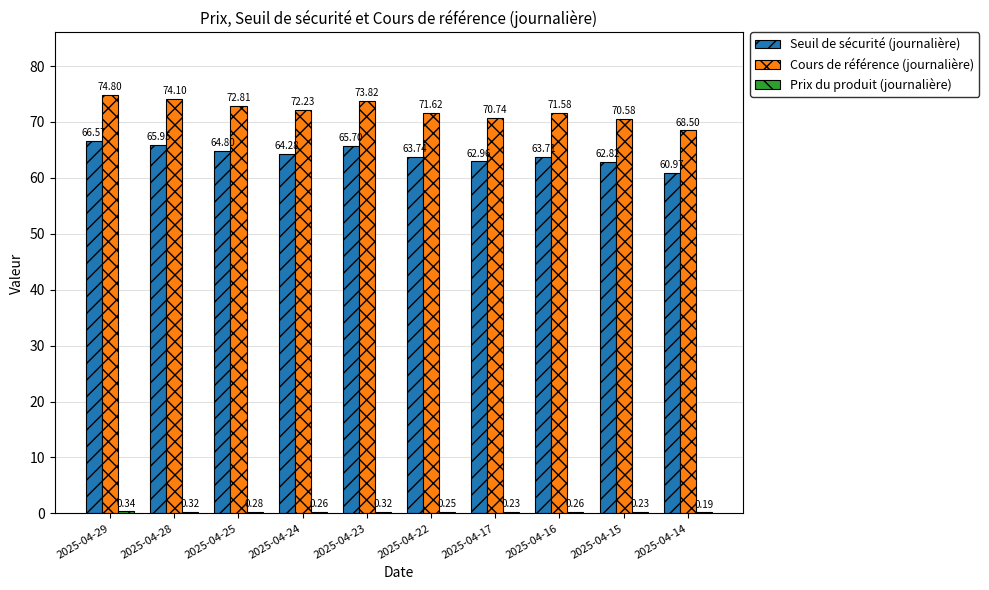

What is the sum of all Seuil de sécurité (journalière) values?

641.5